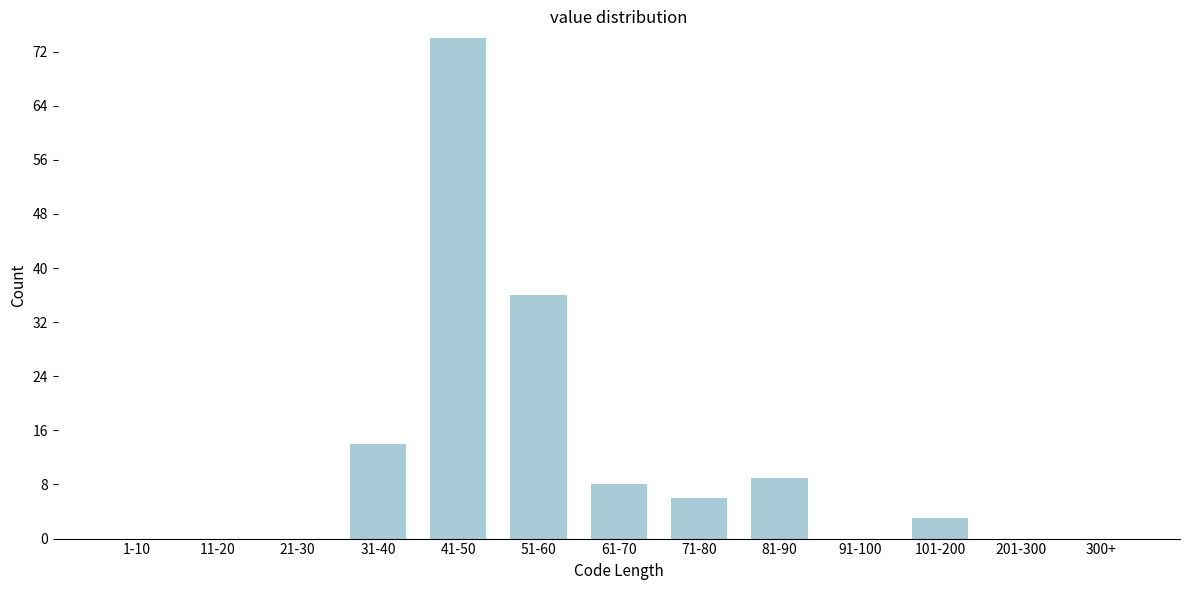

Reading left to right, what are all the values shown in this chart?

1-10=0	11-20=0	21-30=0	31-40=14	41-50=74	51-60=36	61-70=8	71-80=6	81-90=9	91-100=0	101-200=3	201-300=0	300+=0